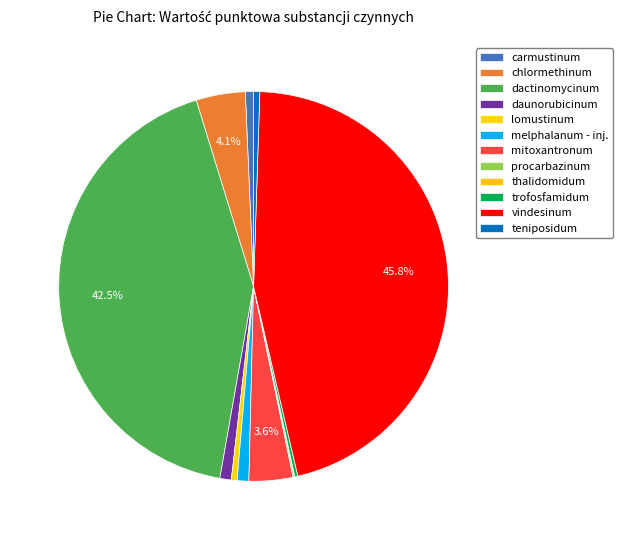

How many segments does this pie chart have?

12